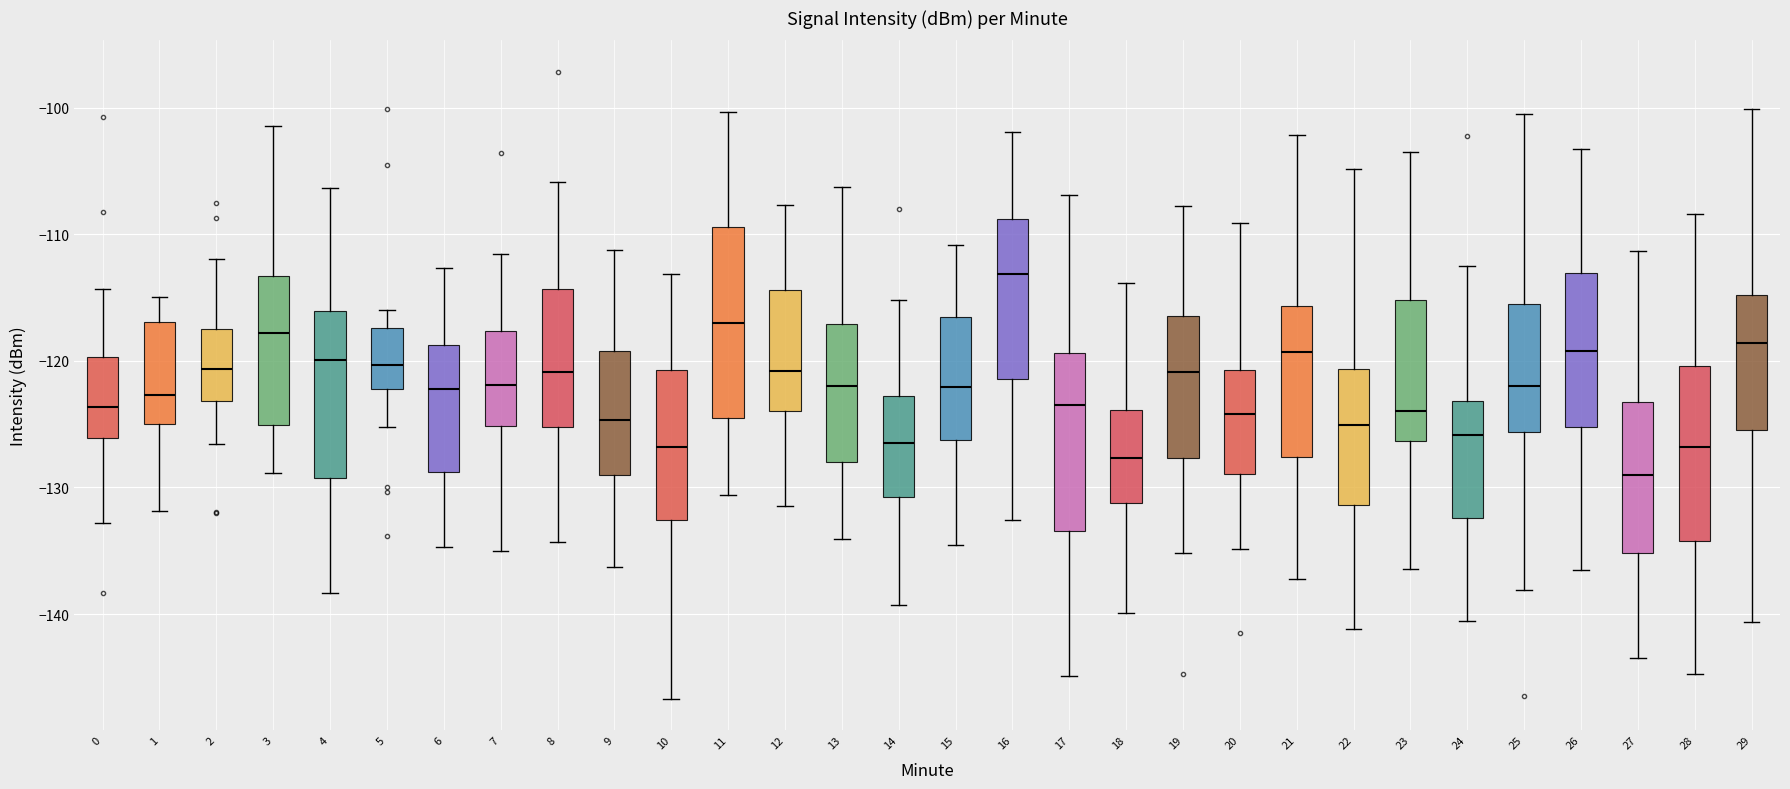

Reading left to right, transcribe this box plot: for each box, give where its median line is, the range the box spans, and where its two whiskers end, as read against the y-axis. The values are not printed on the chart, so give them approximately, as read against the axis.

0: median -124, box -126 to -120, whiskers -133 to -114
1: median -123, box -125 to -117, whiskers -132 to -115
2: median -121, box -123 to -117, whiskers -127 to -112
3: median -118, box -125 to -113, whiskers -129 to -101
4: median -120, box -129 to -116, whiskers -138 to -106
5: median -120, box -122 to -117, whiskers -125 to -116
6: median -122, box -129 to -119, whiskers -135 to -113
7: median -122, box -125 to -118, whiskers -135 to -112
8: median -121, box -125 to -114, whiskers -134 to -106
9: median -125, box -129 to -119, whiskers -136 to -111
10: median -127, box -133 to -121, whiskers -147 to -113
11: median -117, box -125 to -109, whiskers -131 to -100
12: median -121, box -124 to -114, whiskers -131 to -108
13: median -122, box -128 to -117, whiskers -134 to -106
14: median -127, box -131 to -123, whiskers -139 to -115
15: median -122, box -126 to -117, whiskers -135 to -111
16: median -113, box -121 to -109, whiskers -133 to -102
17: median -123, box -133 to -119, whiskers -145 to -107
18: median -128, box -131 to -124, whiskers -140 to -114
19: median -121, box -128 to -116, whiskers -135 to -108
20: median -124, box -129 to -121, whiskers -135 to -109
21: median -119, box -128 to -116, whiskers -137 to -102
22: median -125, box -131 to -121, whiskers -141 to -105
23: median -124, box -126 to -115, whiskers -136 to -103
24: median -126, box -132 to -123, whiskers -141 to -112
25: median -122, box -126 to -116, whiskers -138 to -101
26: median -119, box -125 to -113, whiskers -137 to -103
27: median -129, box -135 to -123, whiskers -143 to -111
28: median -127, box -134 to -120, whiskers -145 to -108
29: median -119, box -125 to -115, whiskers -141 to -100